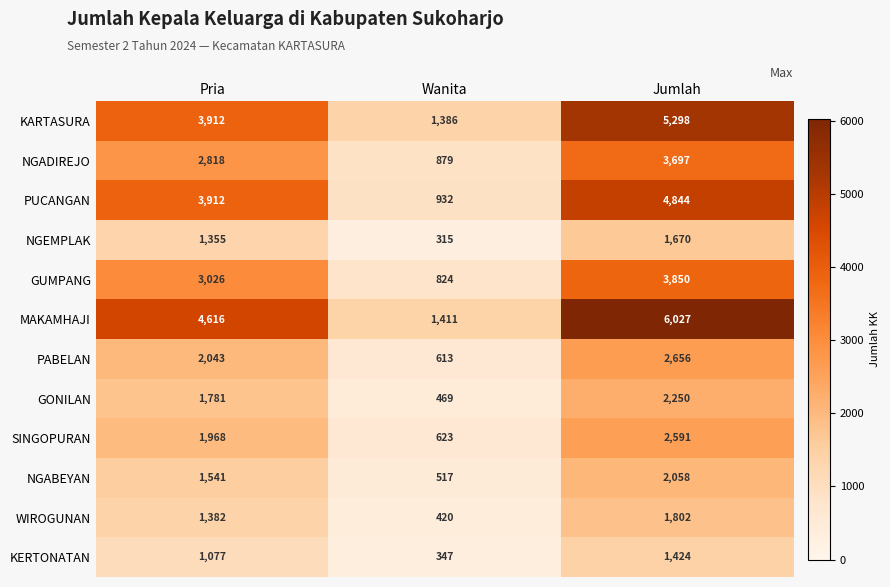

Which series changed the most between Wanita and Jumlah?

MAKAMHAJI